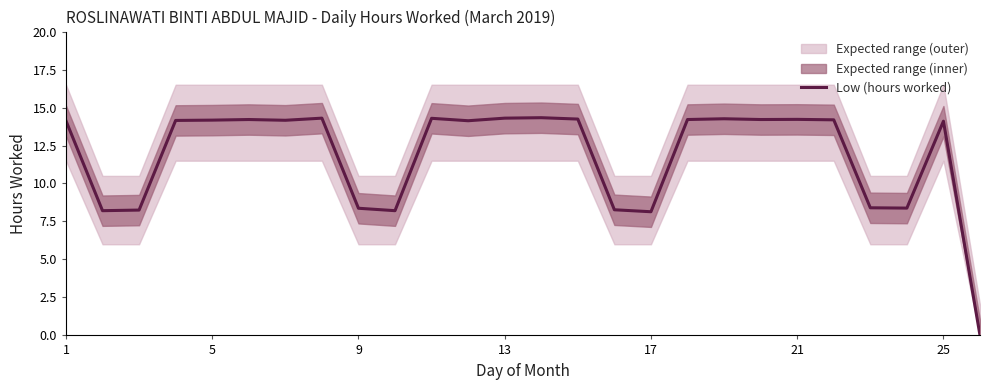

Reading left to right, transcribe all the data shown in this chart.

14.1	8.2	8.2	14.2	14.2	14.2	14.2	14.3	8.4	8.2	14.3	14.1	14.3	14.3	14.2	8.3	8.1	14.2	14.3	14.2	14.2	14.2	8.4	8.4	14.1	0.0